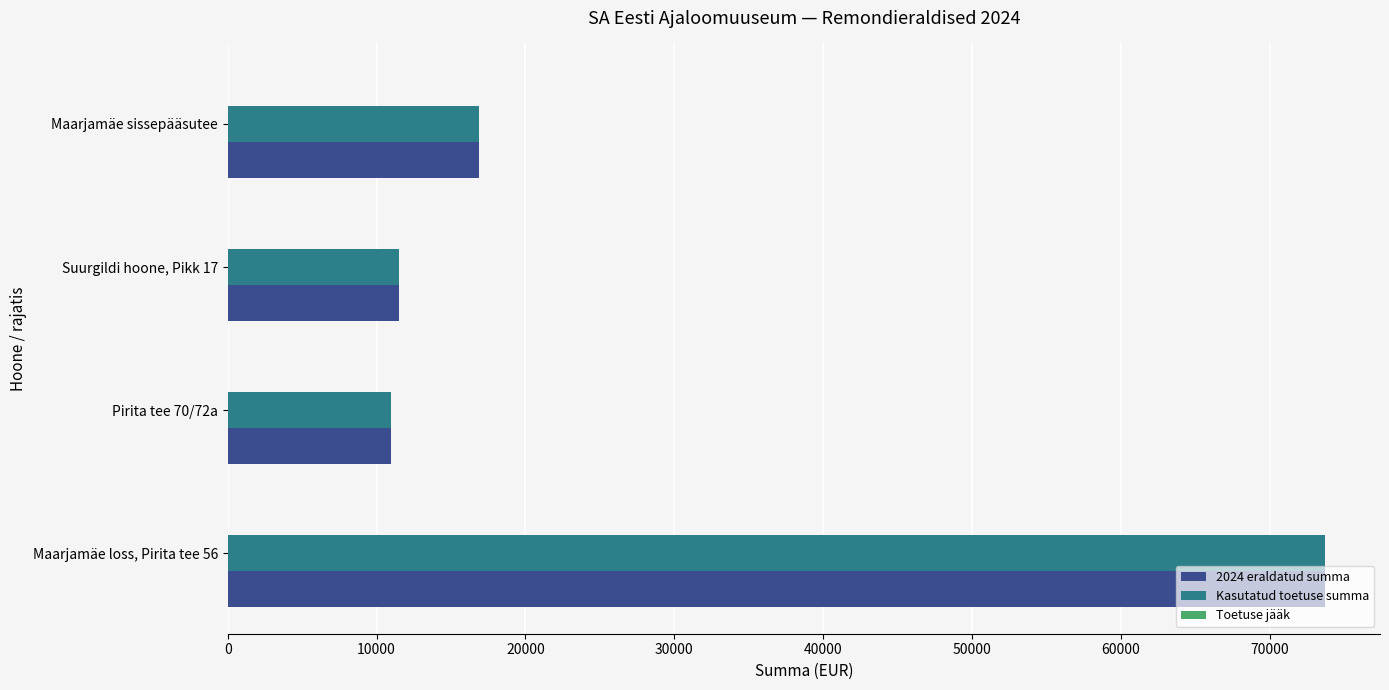

Rank the categories by 2024 eraldatud summa value from lowest to highest.

Pirita tee 70/72a, Suurgildi hoone, Pikk 17, Maarjamäe sissepääsutee, Maarjamäe loss, Pirita tee 56